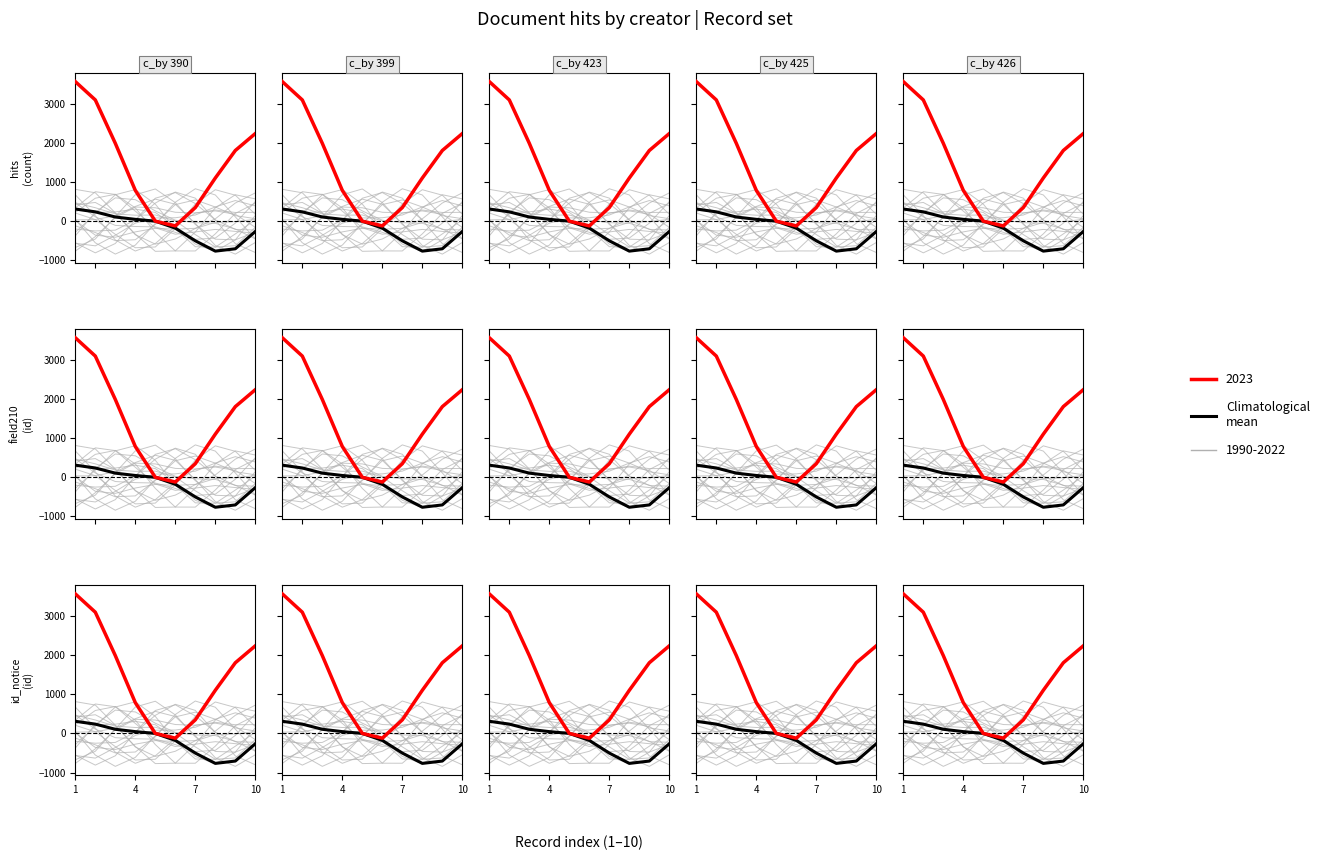

How many values are below 0?

5